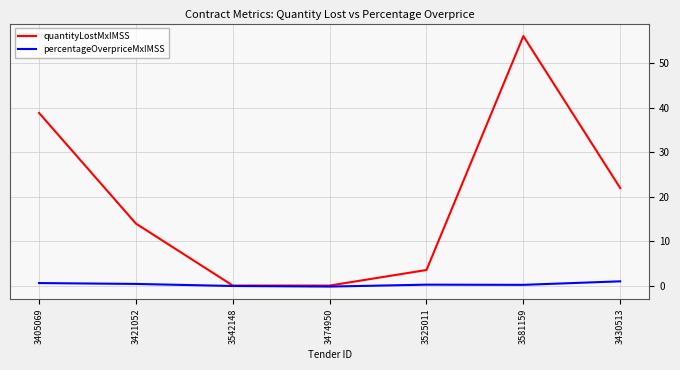

Is the value of percentageOverpriceMxIMSS at 3405069 greater than the value of quantityLostMxIMSS at 3421052?

No